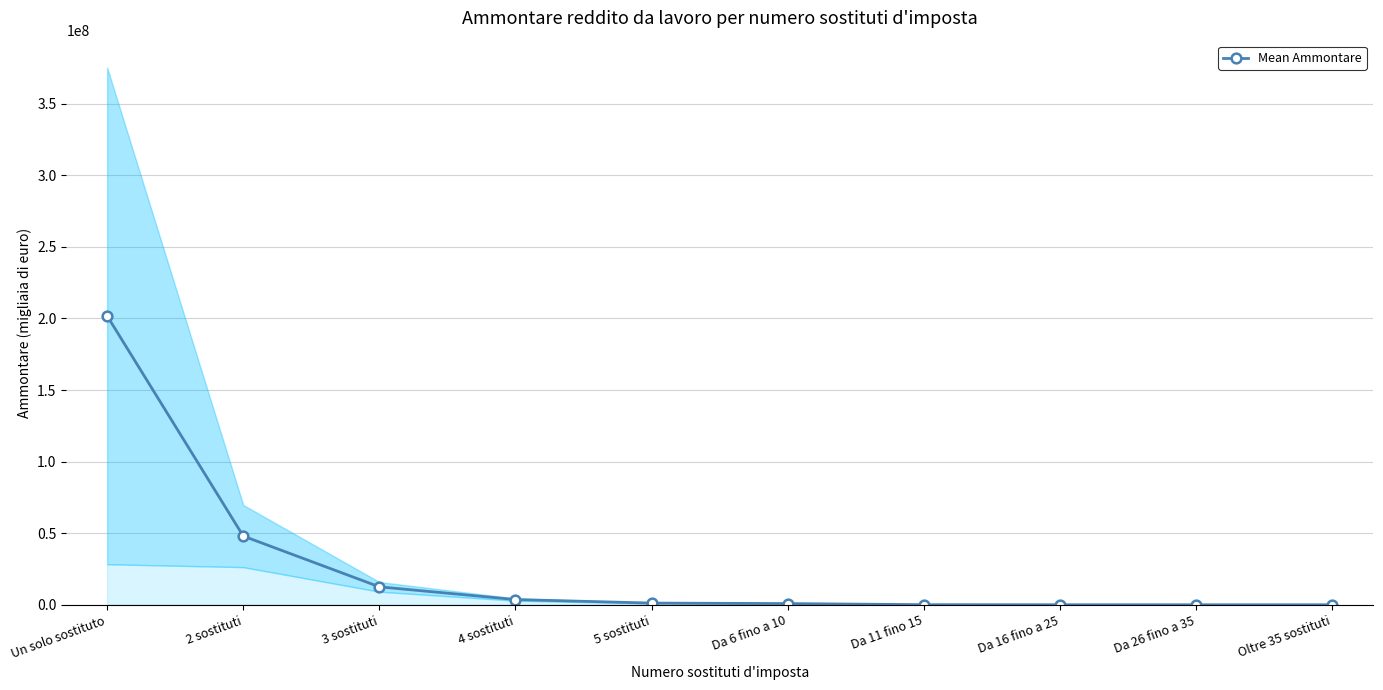

Rank the categories by value from highest to lowest.

Un solo sostituto, 2 sostituti, 3 sostituti, 4 sostituti, 5 sostituti, Da 6 fino a 10, Da 11 fino 15, Da 16 fino a 25, Da 26 fino a 35, Oltre 35 sostituti